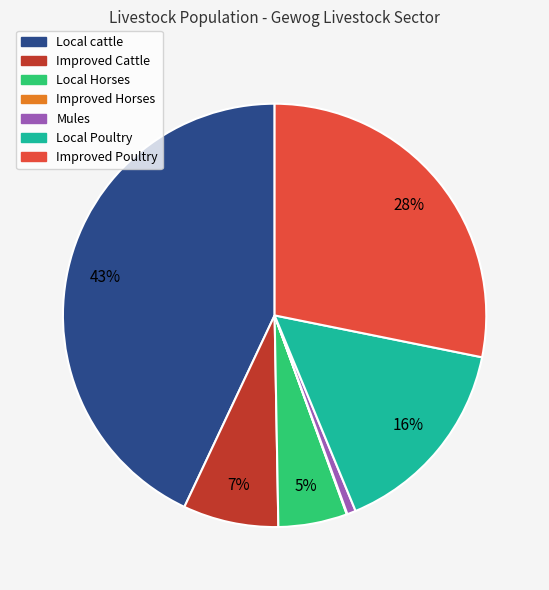

Do Local Horses and Improved Cattle together represent more than half of the pie?

No